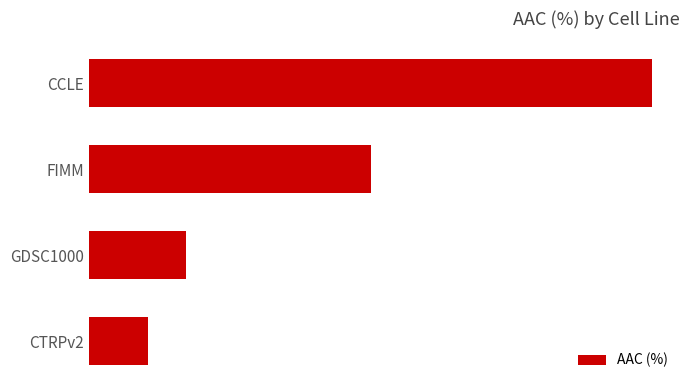

Does the chart contain any negative values?

No